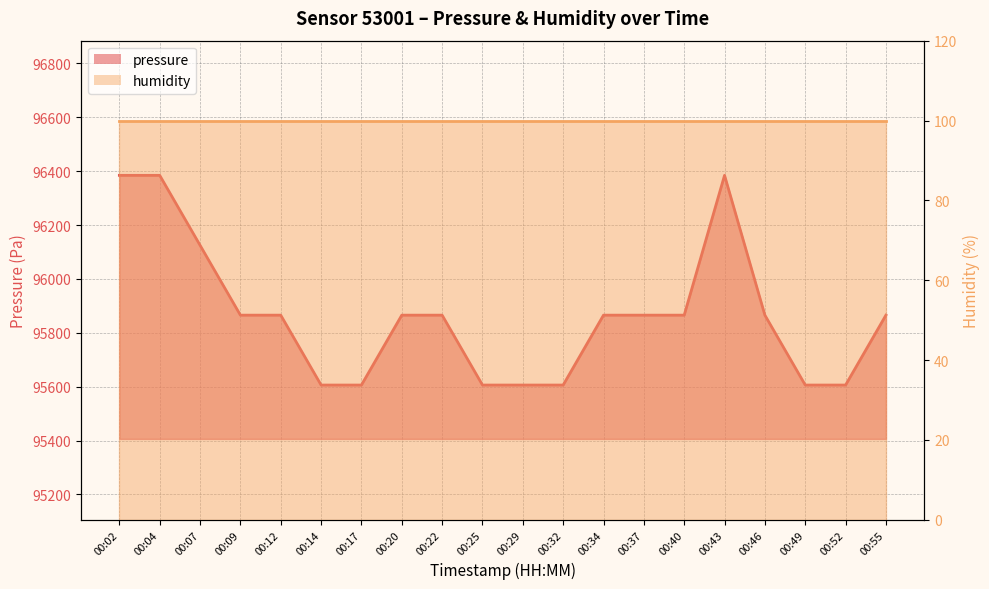

True or false: the data has more than 0 interior local peaks.

True